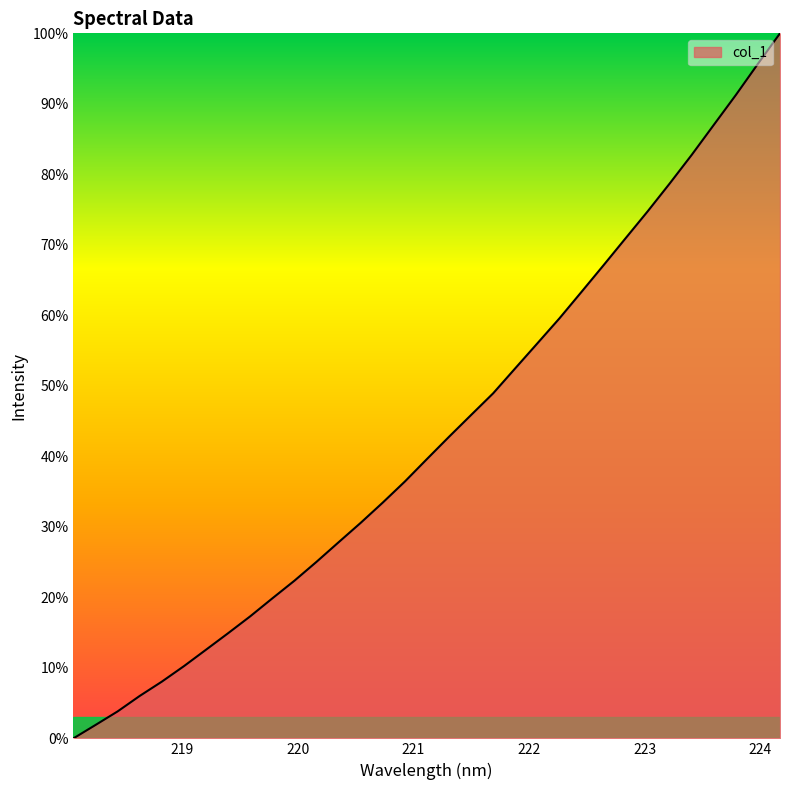

What is the maximum value shown in the chart?

100.0